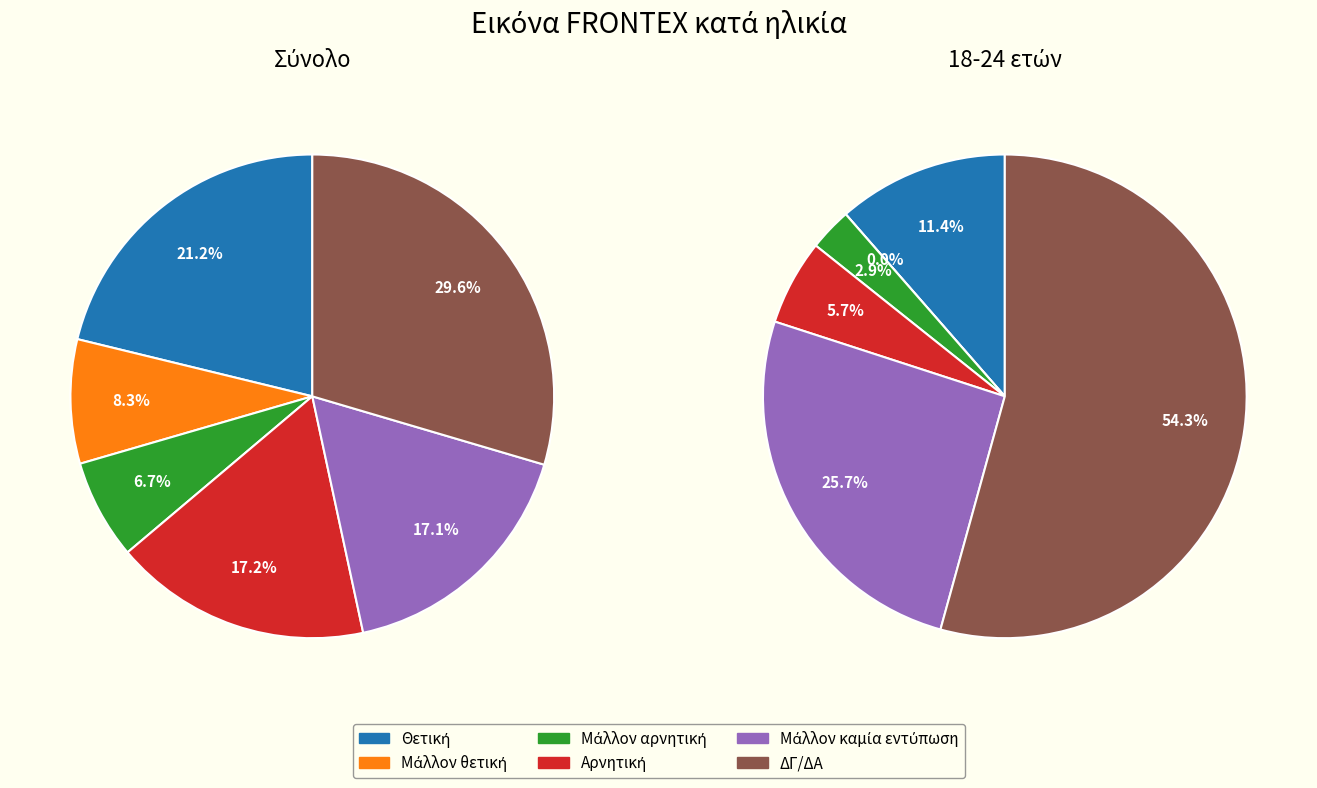

To the nearest percent, what portion does 4 represent?

26%